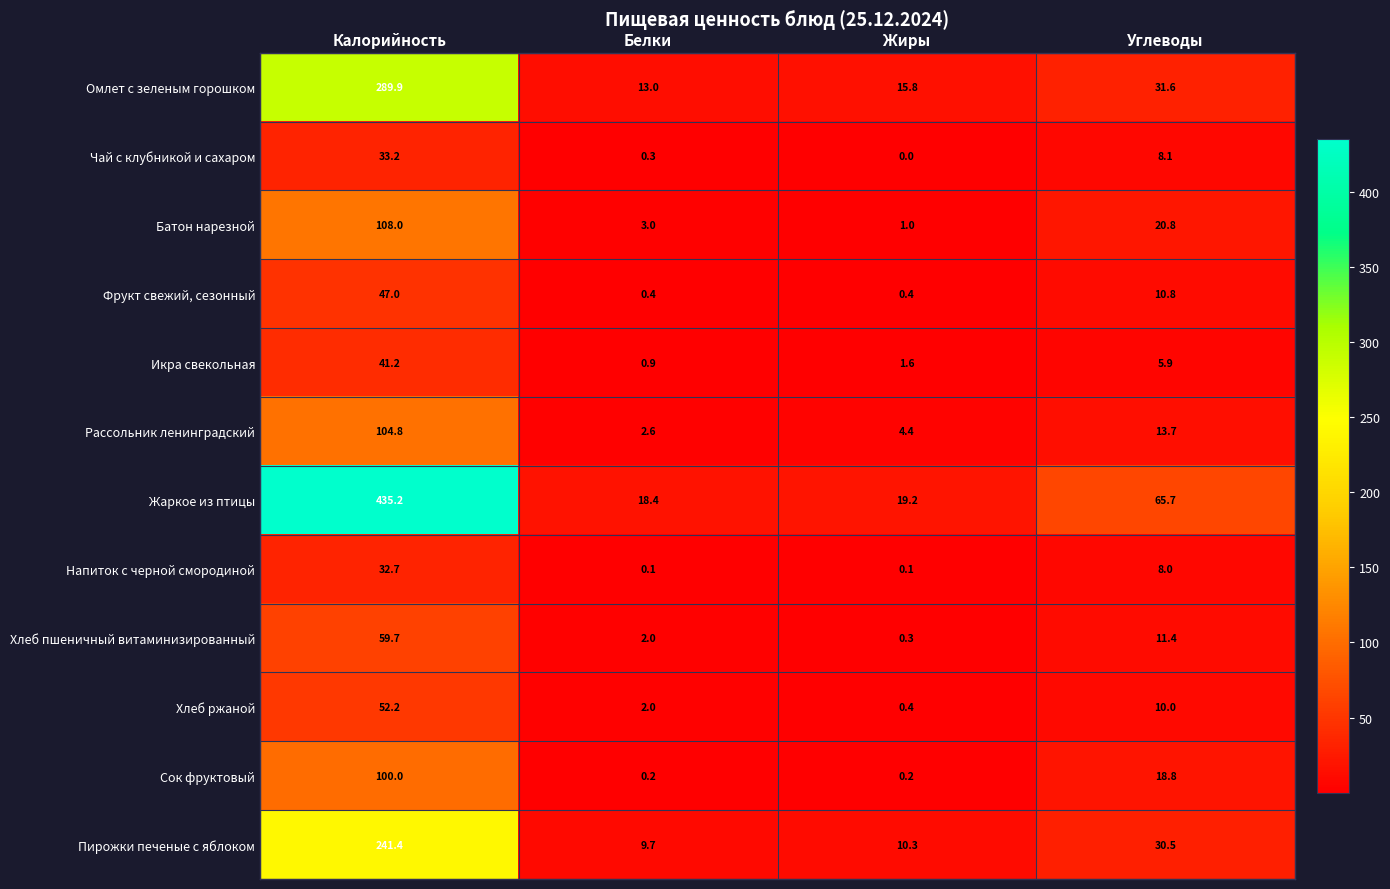

Is it true that Напиток с черной смородиной equals 8.0 at Углеводы?

True